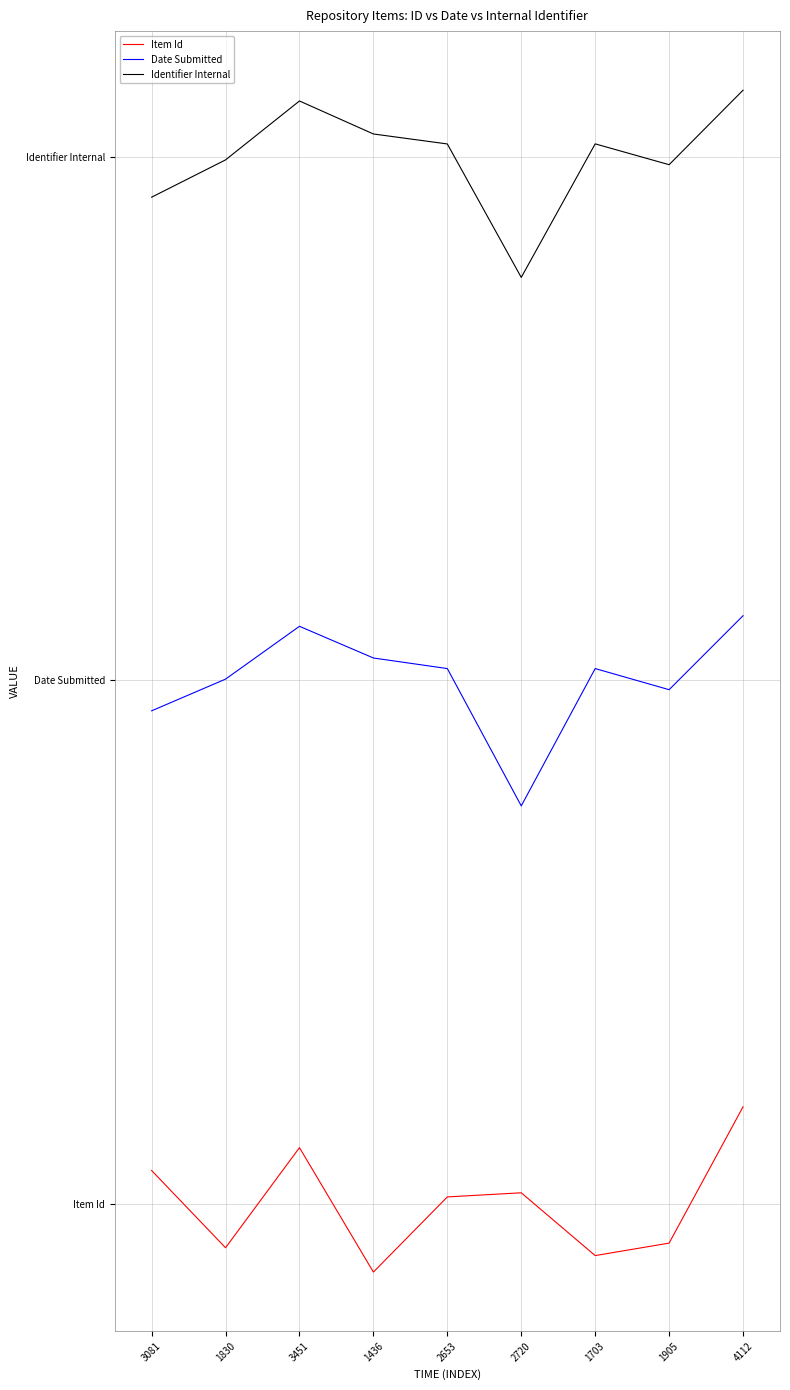

What are all the series names shown in the legend?

Item Id, Date Submitted, Identifier Internal